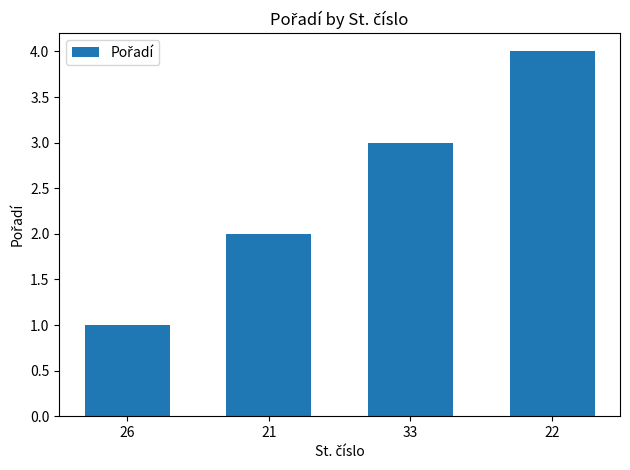

How many values are below 3?

2